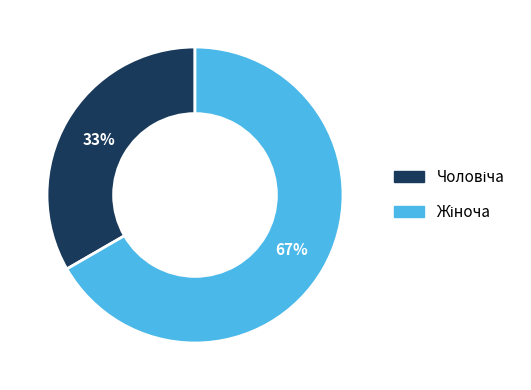

Count the number of slices in the pie.

2